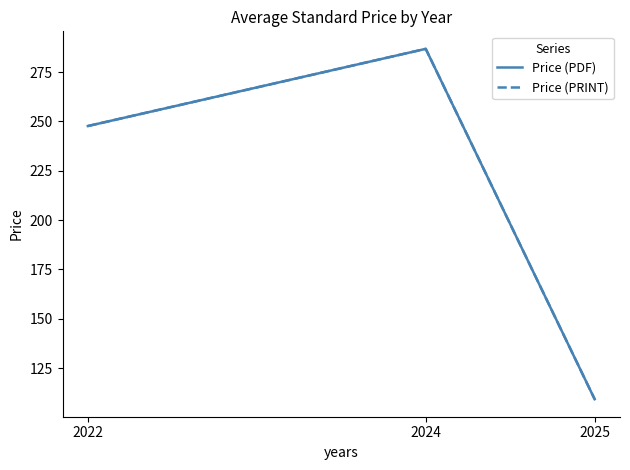

What is the difference between the maximum and second lowest values in the Price (PRINT) series?

39.1